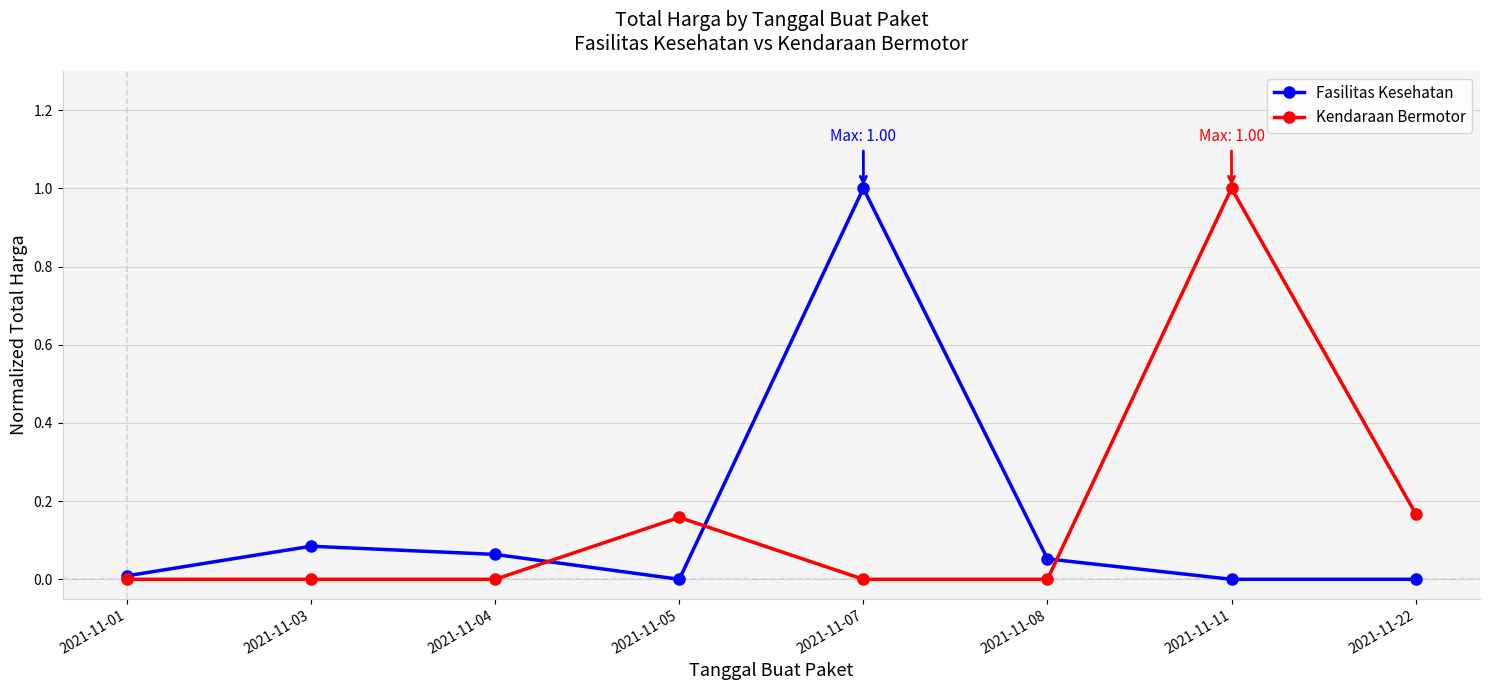

True or false: Fasilitas Kesehatan has more than 0 interior local peaks.

True